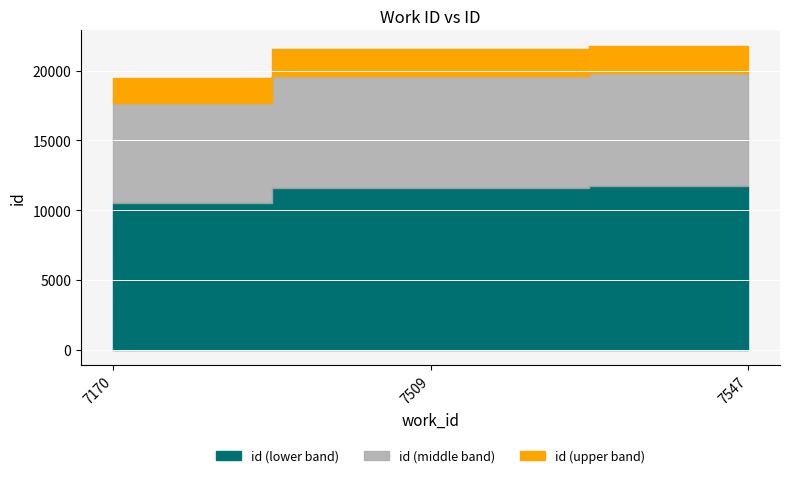

Rank the categories by value from lowest to highest.

7170, 7509, 7547